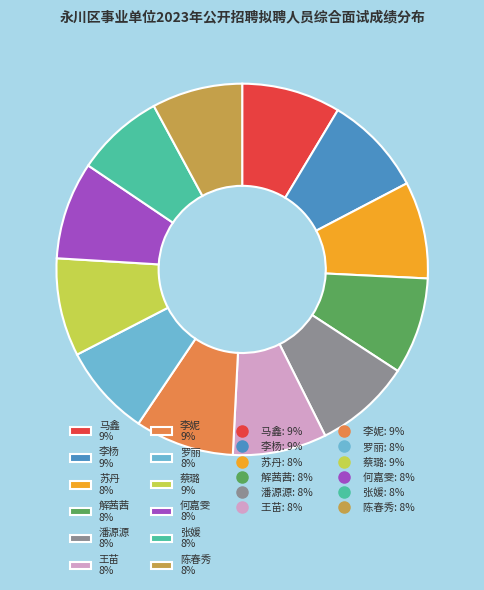

Combined, do 解茜茜 8% and 陈春秀 8% account for over 50%?

No